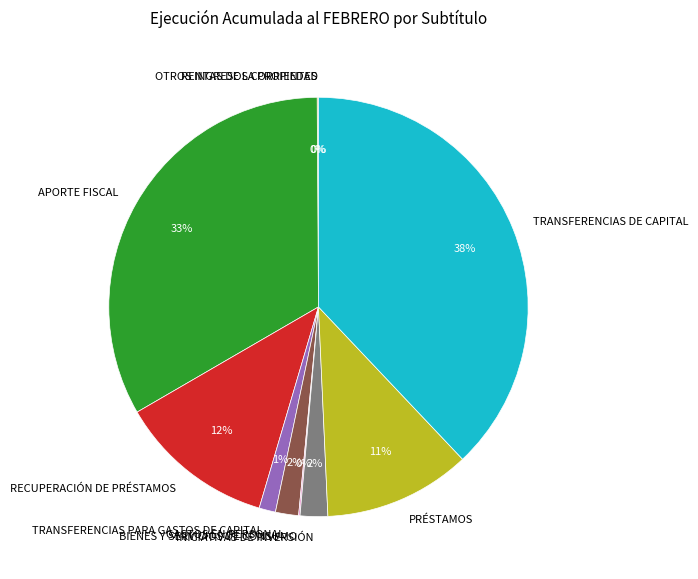

Which slice is the largest?

TRANSFERENCIAS DE CAPITAL